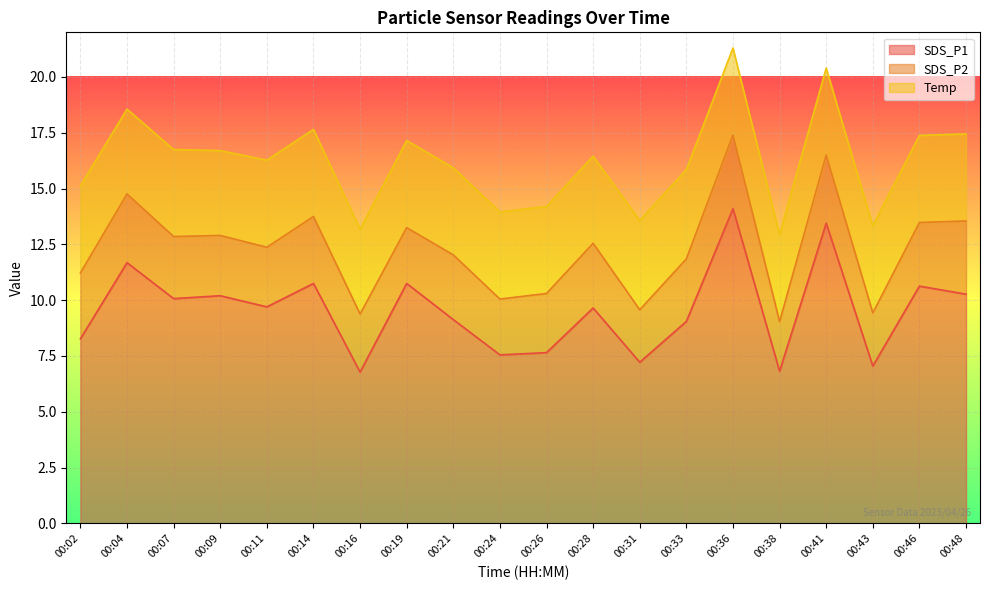

Reading right to left, transcribe all the data shown in this chart.

SDS_P1: 00:48=10.3	00:46=10.6	00:43=7.0	00:41=13.4	00:38=6.8	00:36=14.1	00:33=9.1	00:31=7.2	00:28=9.7	00:26=7.7	00:24=7.5	00:21=9.1	00:19=10.8	00:16=6.8	00:14=10.8	00:11=9.7	00:09=10.2	00:07=10.1	00:04=11.7	00:02=8.3
SDS_P2: 00:48=3.3	00:46=2.9	00:43=2.4	00:41=3.0	00:38=2.2	00:36=3.3	00:33=2.8	00:31=2.4	00:28=2.9	00:26=2.6	00:24=2.5	00:21=2.9	00:19=2.5	00:16=2.6	00:14=3.0	00:11=2.7	00:09=2.7	00:07=2.8	00:04=3.1	00:02=3.0
Temp: 00:48=3.9	00:46=3.9	00:43=3.9	00:41=3.9	00:38=3.9	00:36=3.9	00:33=4.0	00:31=4.0	00:28=3.9	00:26=3.9	00:24=3.9	00:21=3.9	00:19=3.9	00:16=3.8	00:14=3.9	00:11=3.9	00:09=3.8	00:07=3.9	00:04=3.8	00:02=3.9